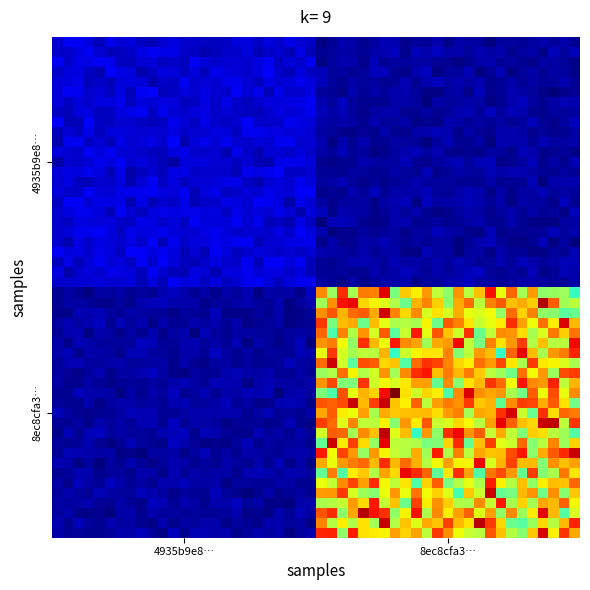

How many series are shown in this chart?

2